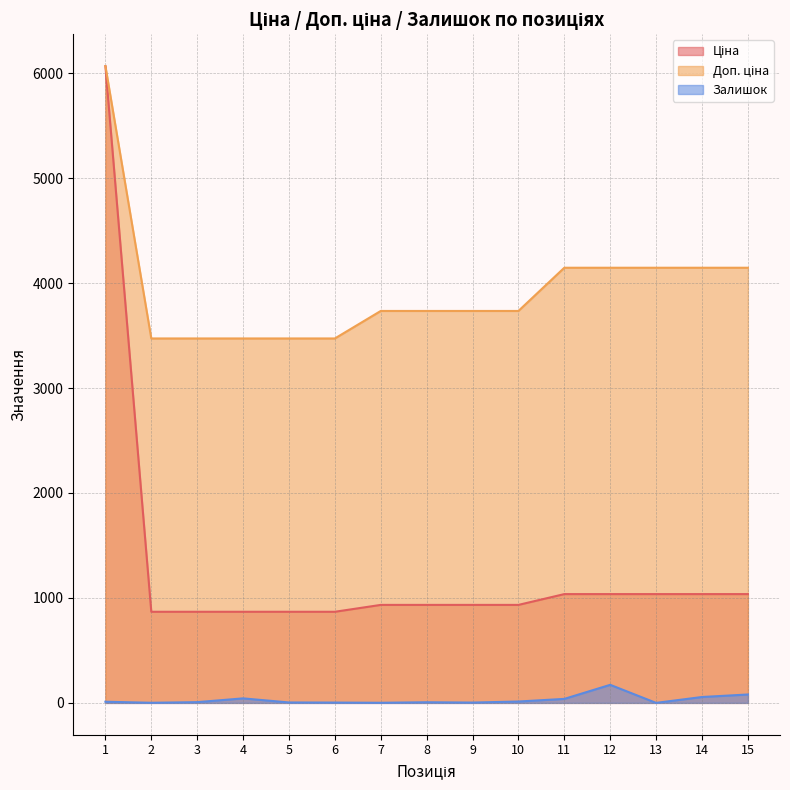

What is the spread (max minus min) of values at 10?

3721.2